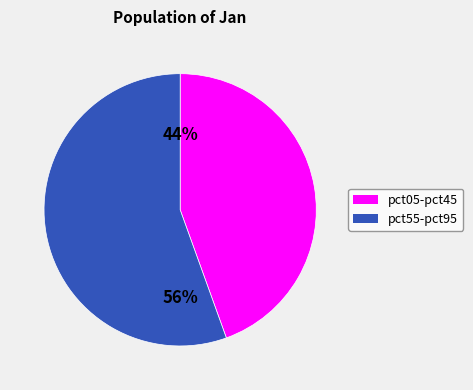

Is there any slice that represents more than half of the pie?

Yes